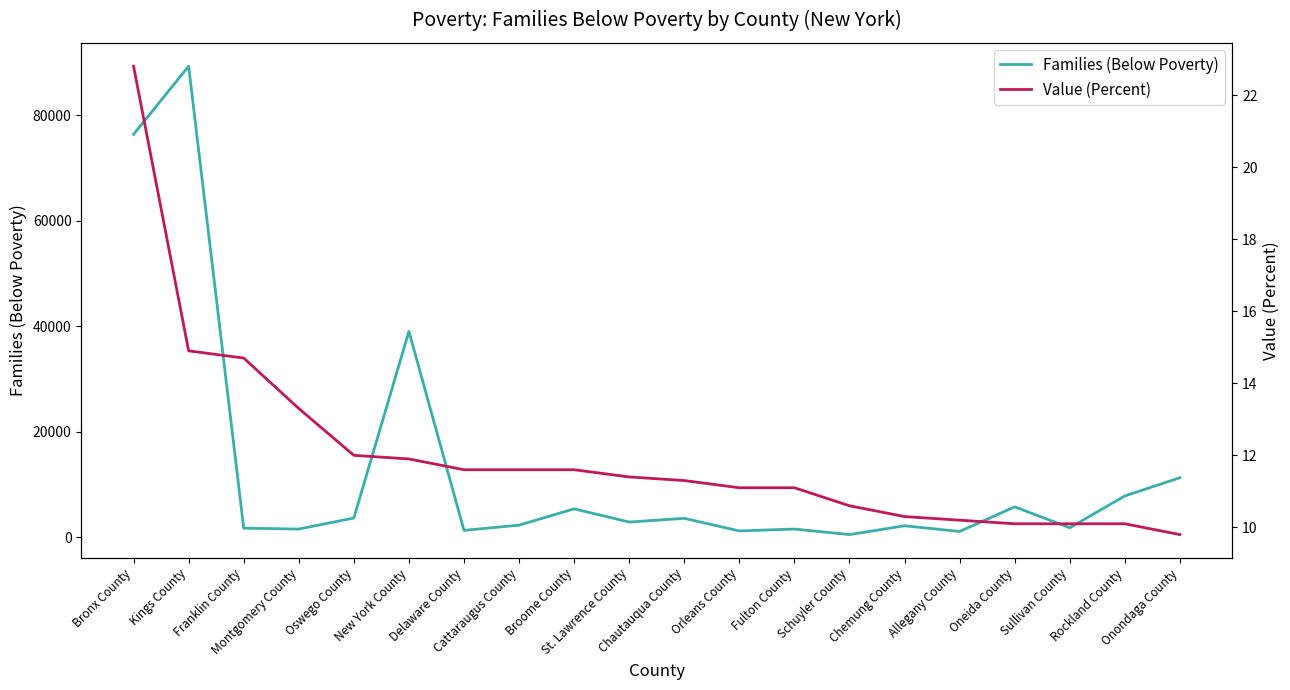

What is the lowest value of the Families (Below Poverty) series?

493